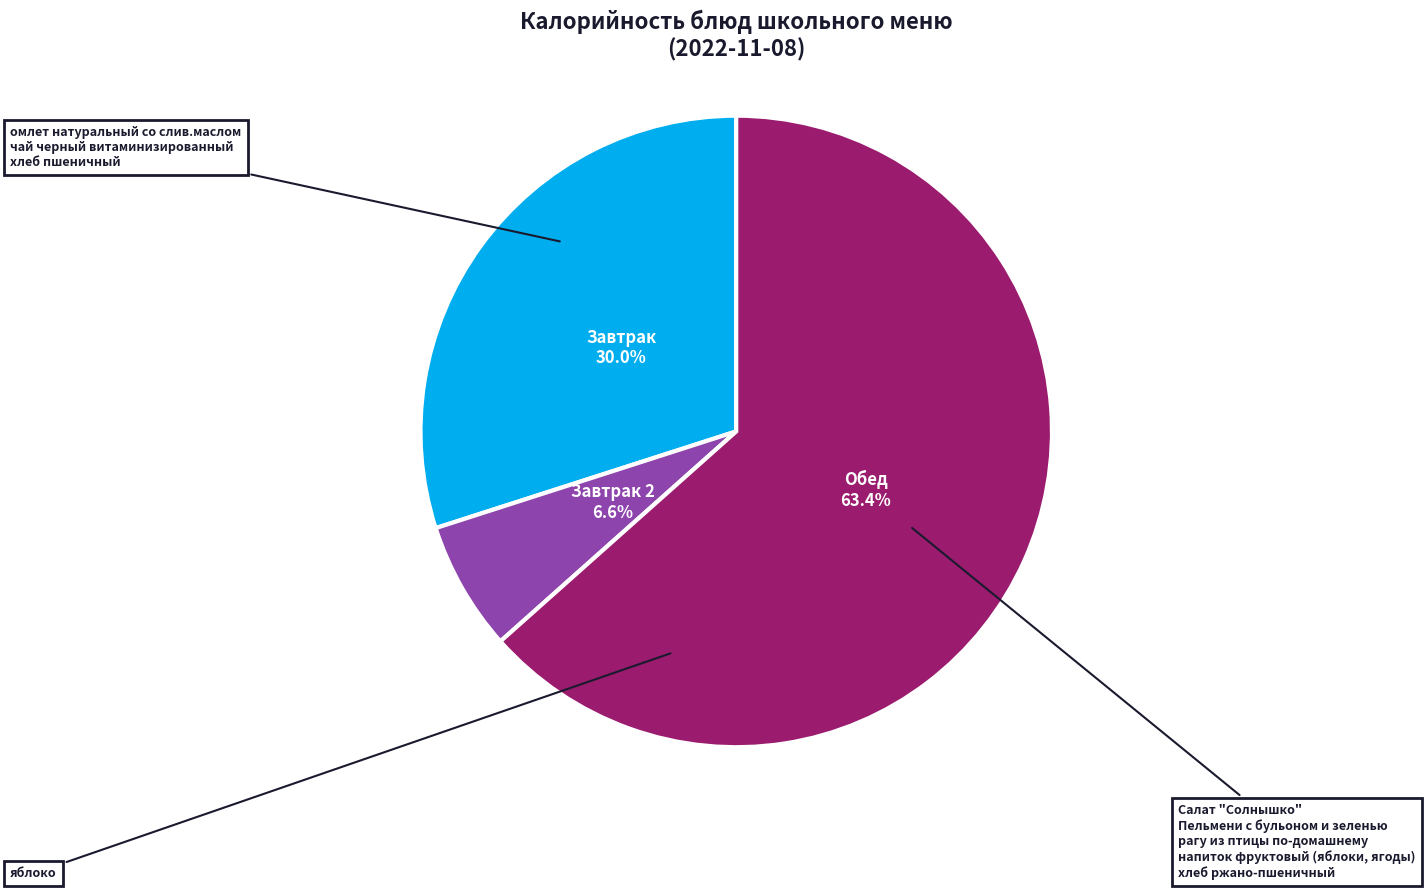

To the nearest percent, what is the difference between the largest and smallest slice percentages?

57%